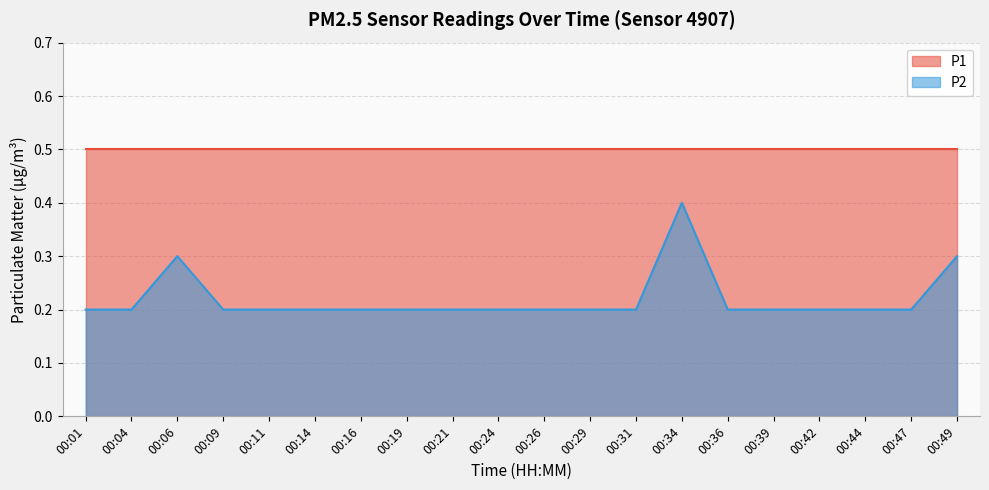

What is the smallest value displayed?

0.2